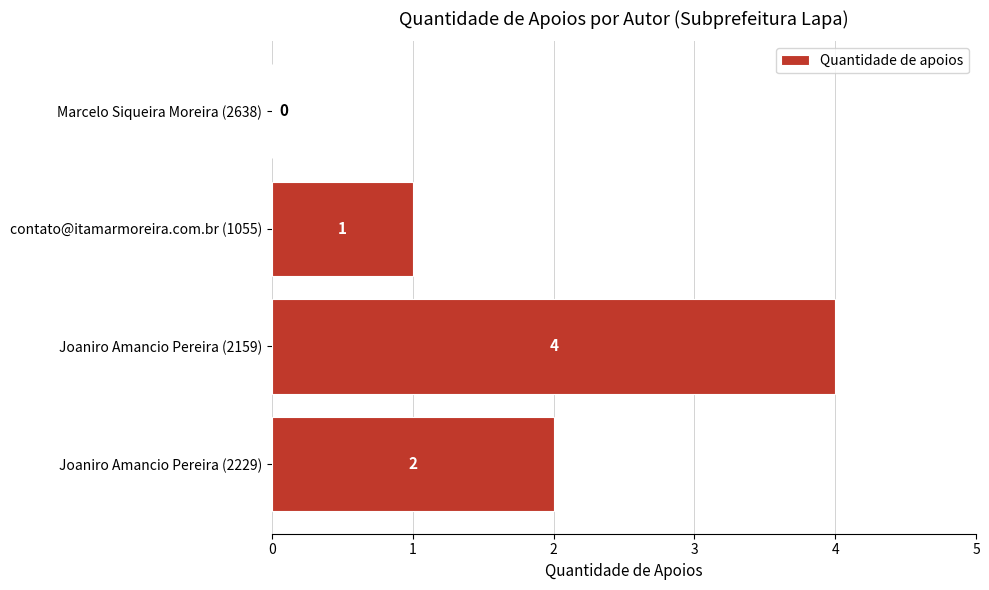

What is the ratio of the value at Joaniro Amancio Pereira (2159) to the value at contato@itamarmoreira.com.br (1055)?

4.0